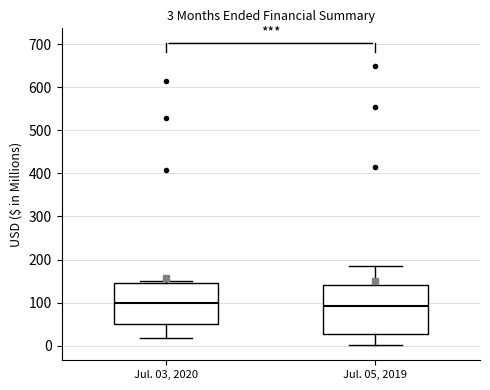

Comparing the boxes themselves (not the whiskers), which one is the tallest?

Jul. 05, 2019